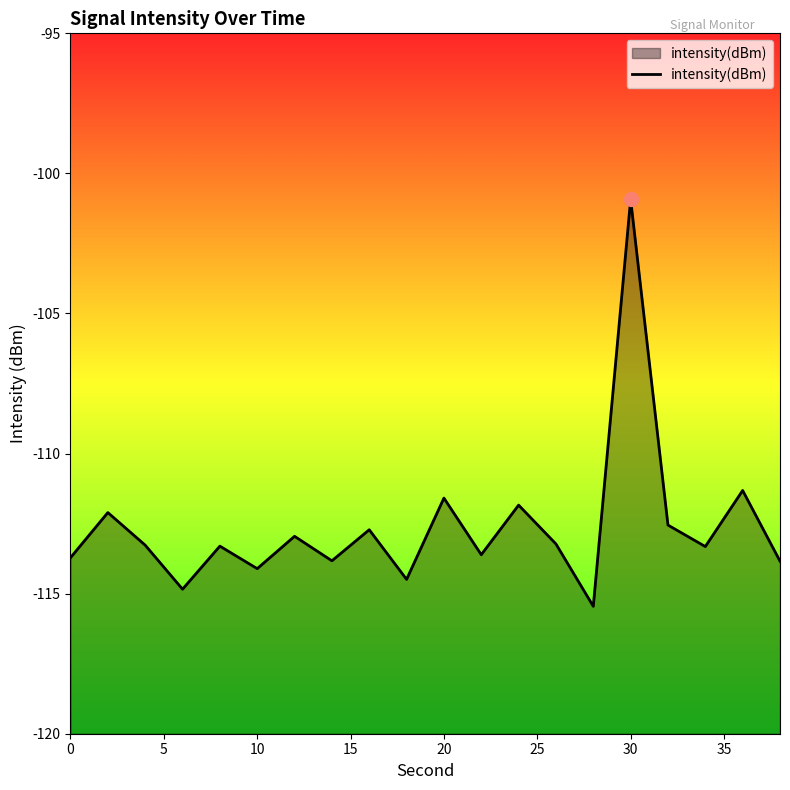

Count the number of values greater than -113.

8